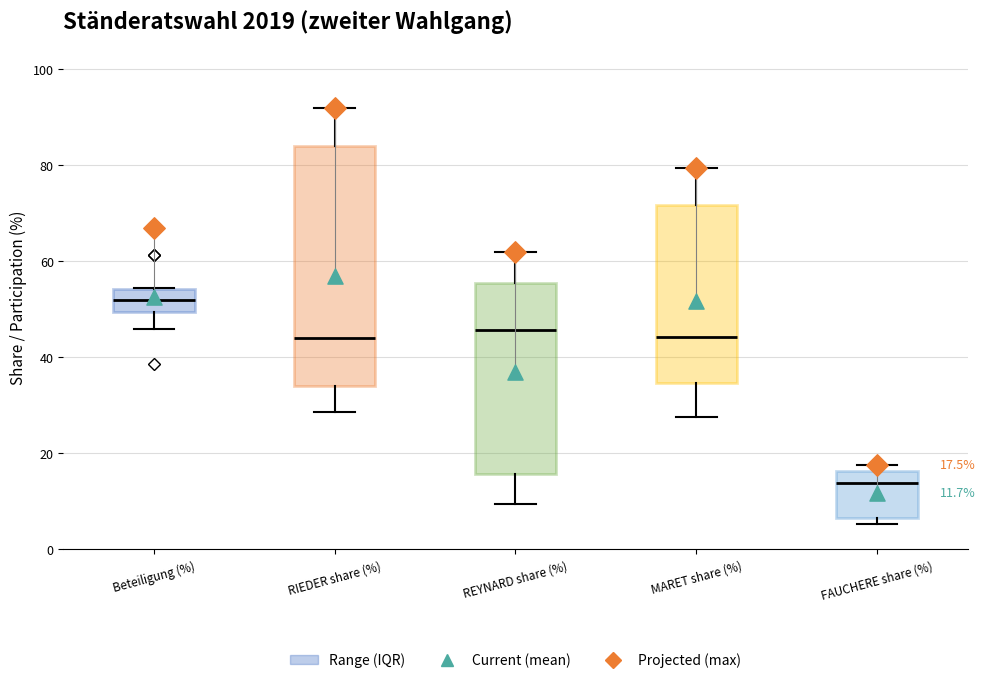

Which box has the highest median line?

Beteiligung (%)